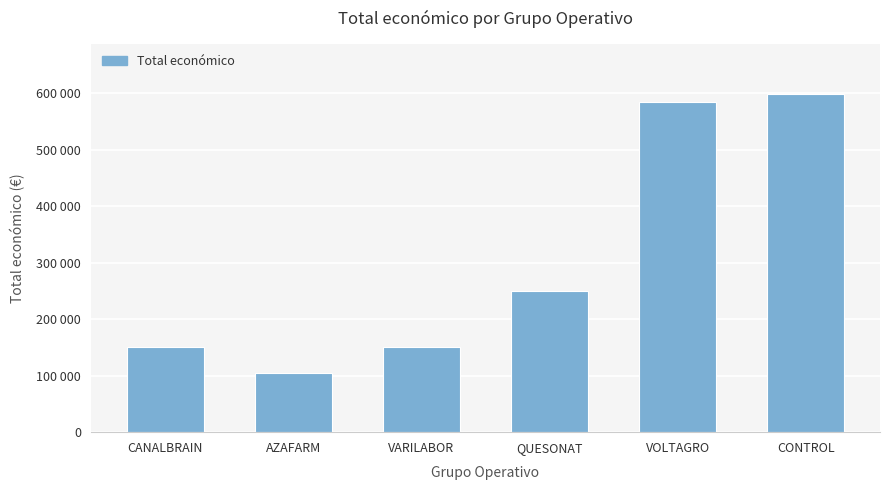

What is the minimum value shown in the chart?

105516